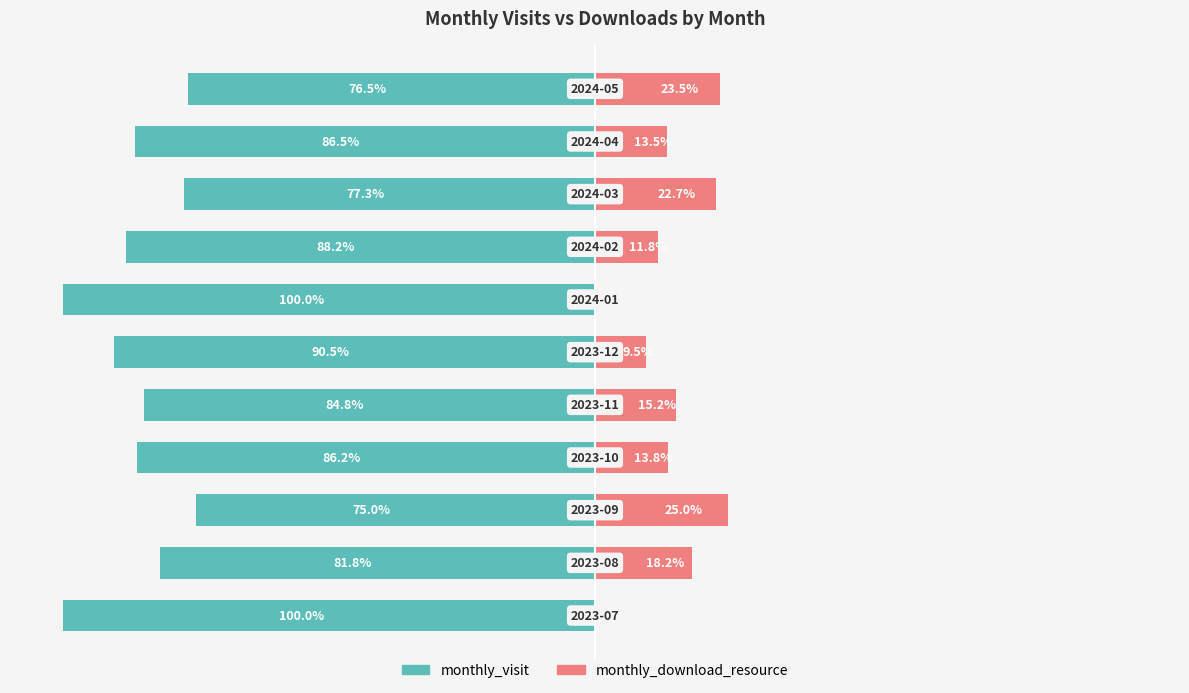

How many bars are there in total?

22